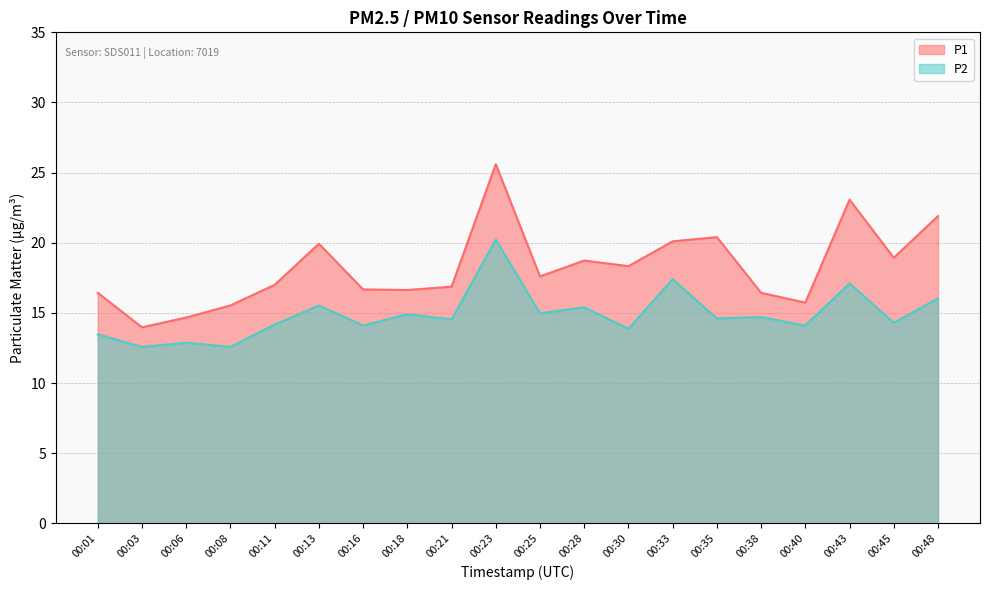

What is the sum of the P2 values at 00:30 and 00:11?

28.0